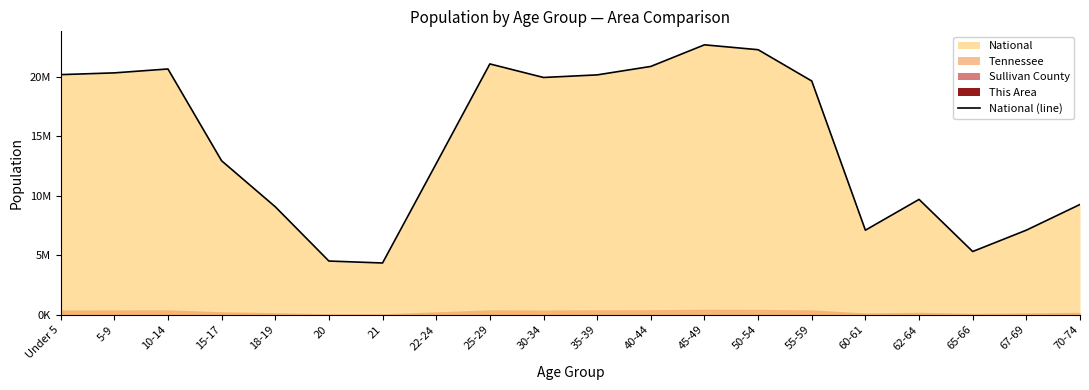

List the labels in order of value, smallest first.

21, 20, 65-66, 60-61, 67-69, 18-19, 70-74, 62-64, 22-24, 15-17, 55-59, 30-34, 35-39, Under 5, 5-9, 10-14, 40-44, 25-29, 50-54, 45-49